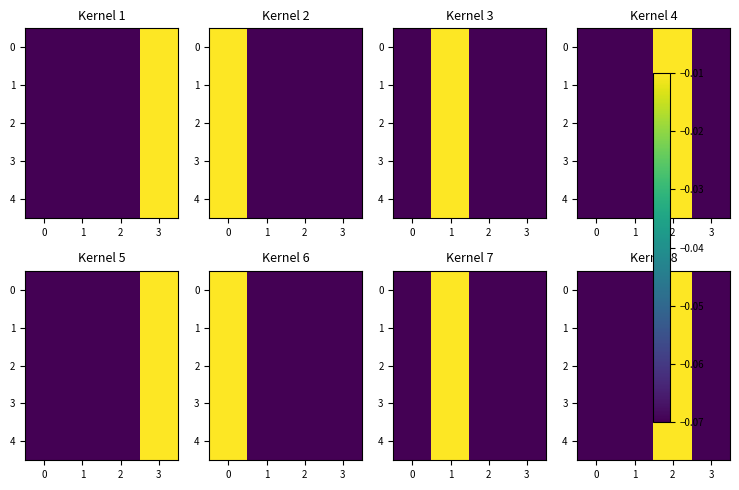

Is it true that 3 equals -0.0 at 2?

False